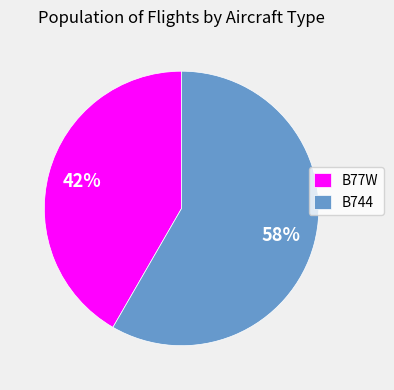

Does B744 represent more than half of the total?

Yes